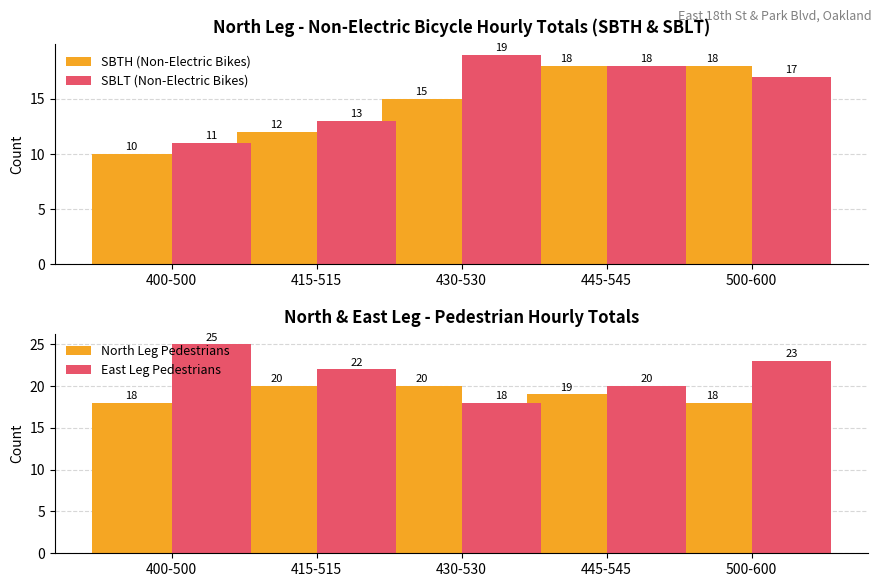

What value does the SBLT (Non-Electric Bikes) series have at 500-600?

17